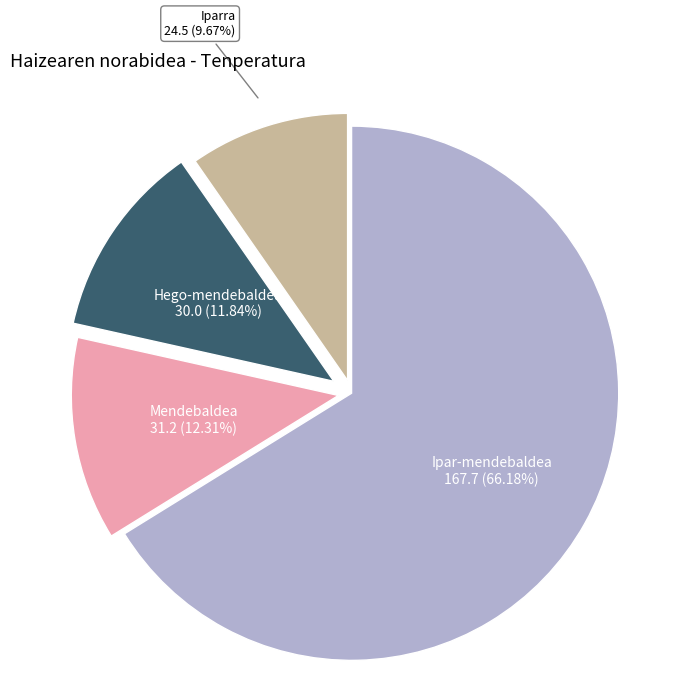

What is the total percentage of Ipar-mendebaldea and Mendebaldea?

78.5%